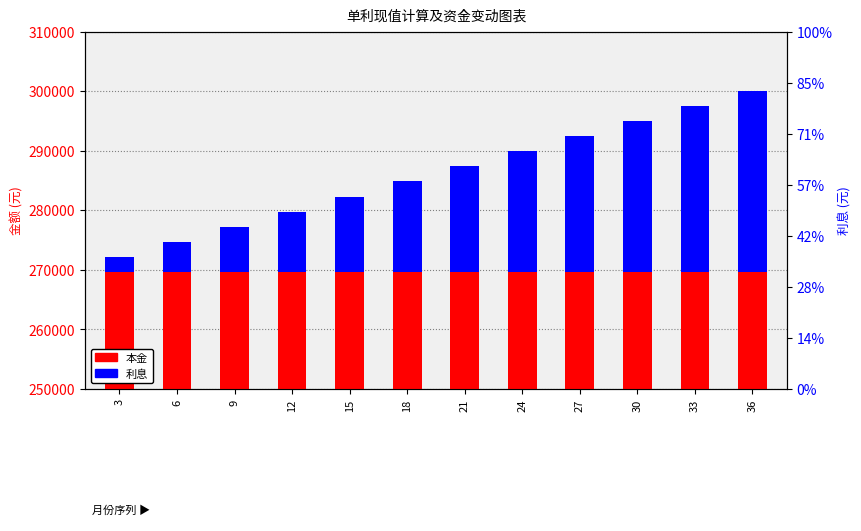

Where does the 利息 series first go above 17696?

21